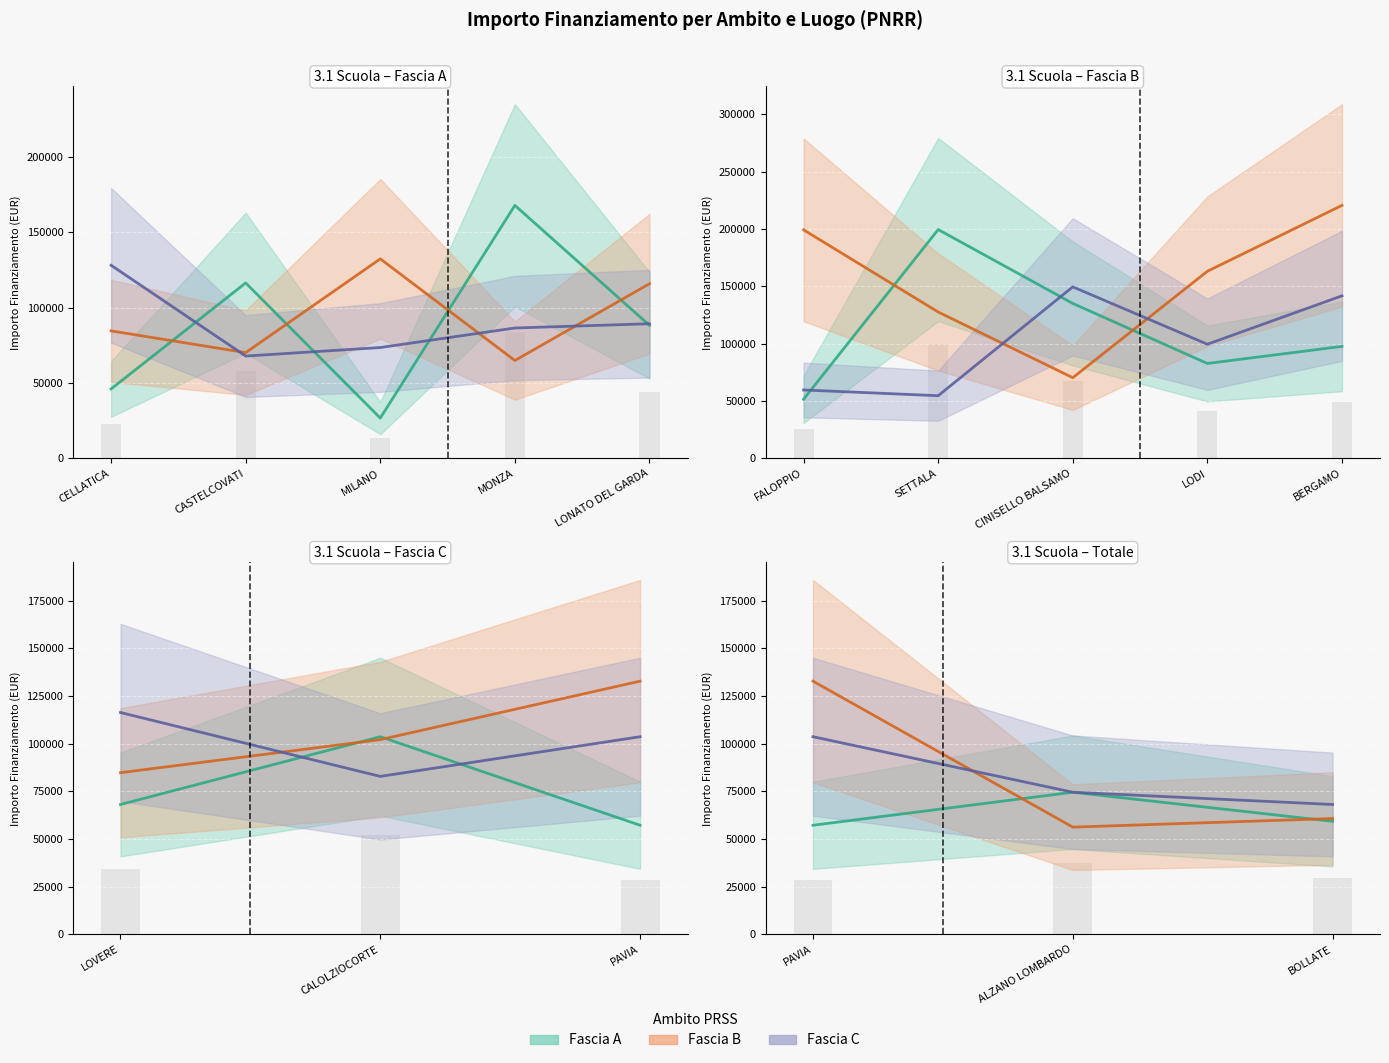

Which series has the largest total across all categories?

Fascia B (line)